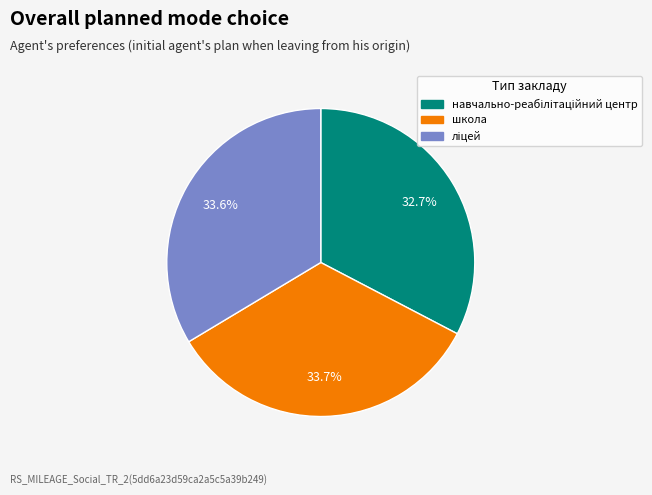

Is there a majority slice in this chart?

No